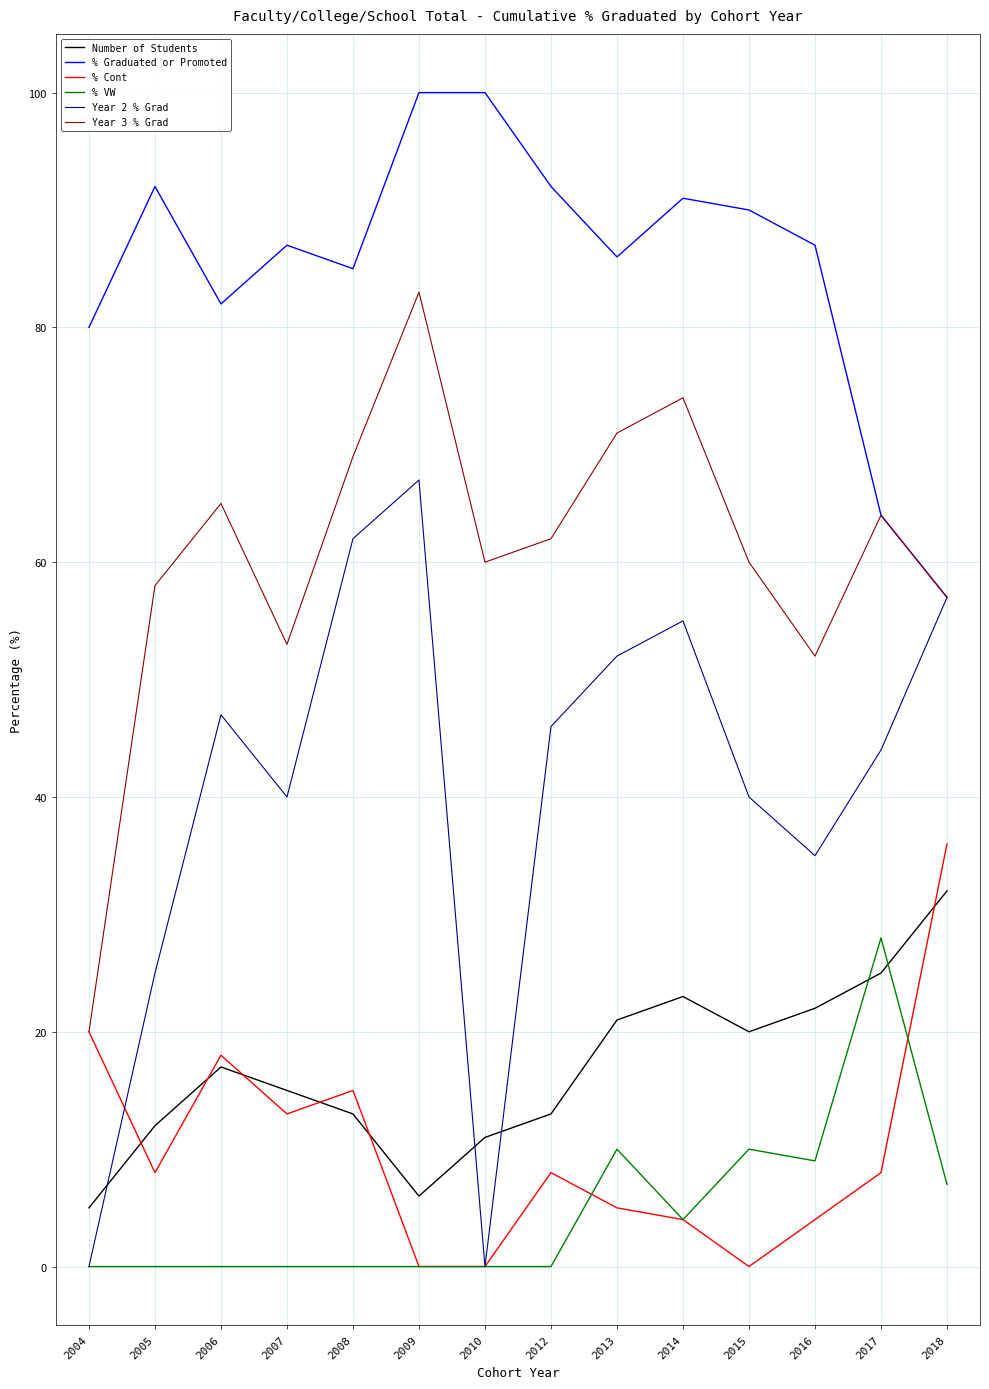

List the series in order of their peak value, highest first.

% Graduated or Promoted, Year 3 % Grad, Year 2 % Grad, % Cont, Number of Students, % VW